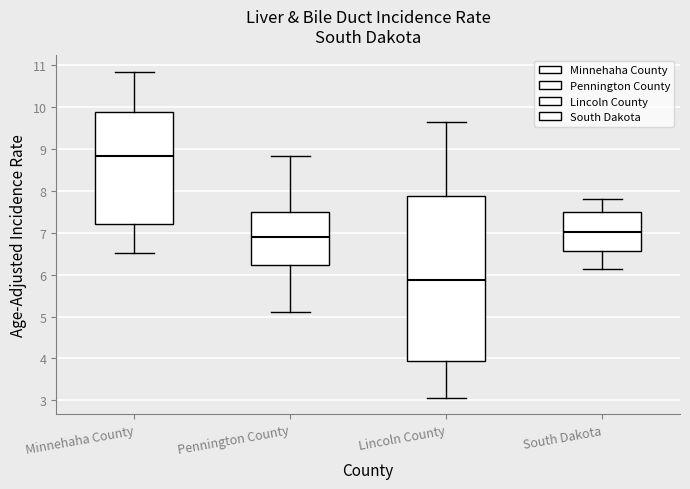

Comparing the boxes themselves (not the whiskers), which one is the tallest?

Lincoln County